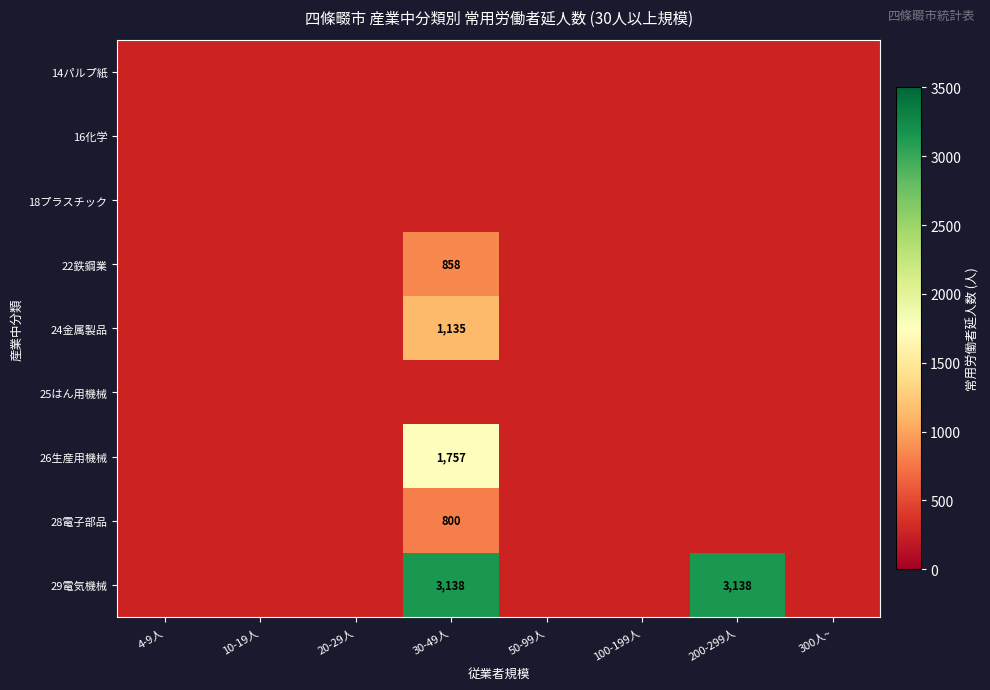

Is it true that 29電気機械 equals 4559 at 30-49人?

False